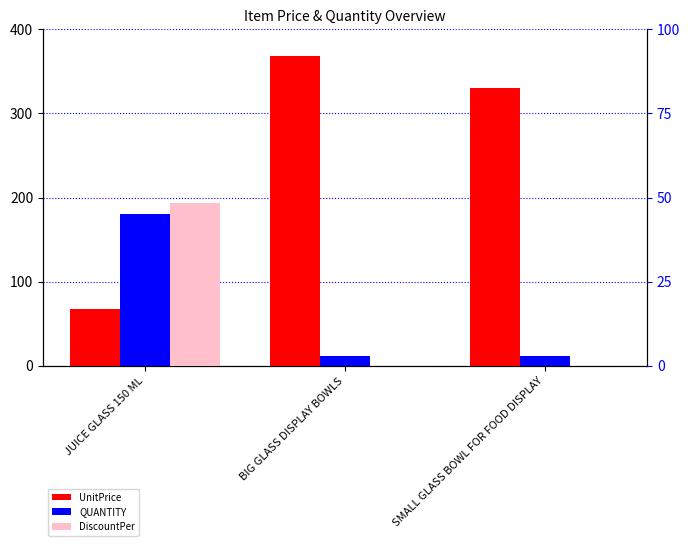

What is the value of the UnitPrice bar at the 3rd from the left?

330.0